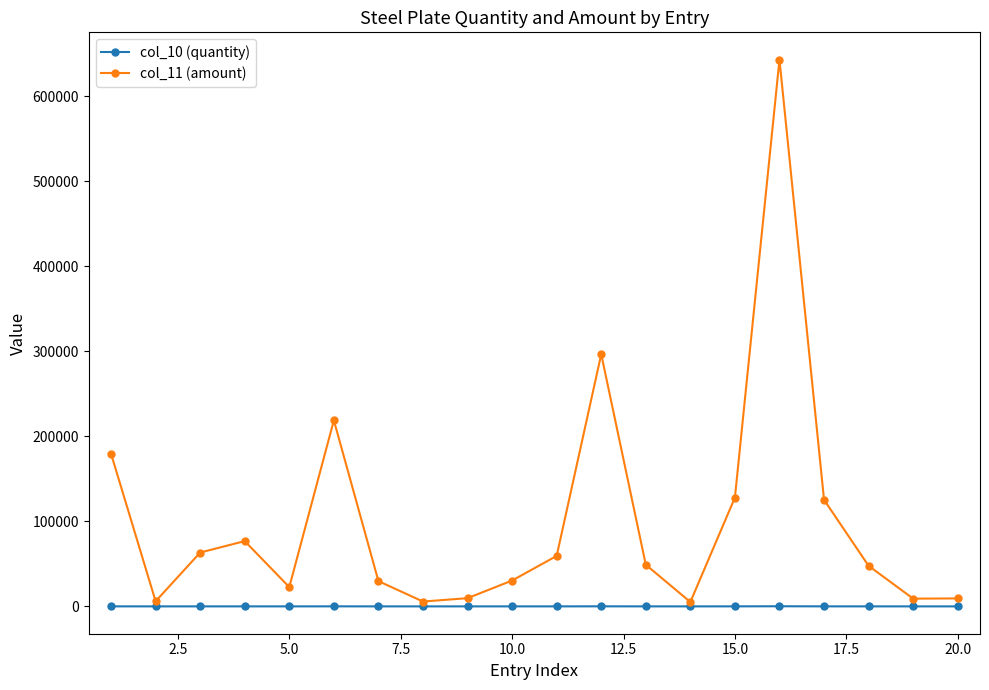

How many series are shown in this chart?

2